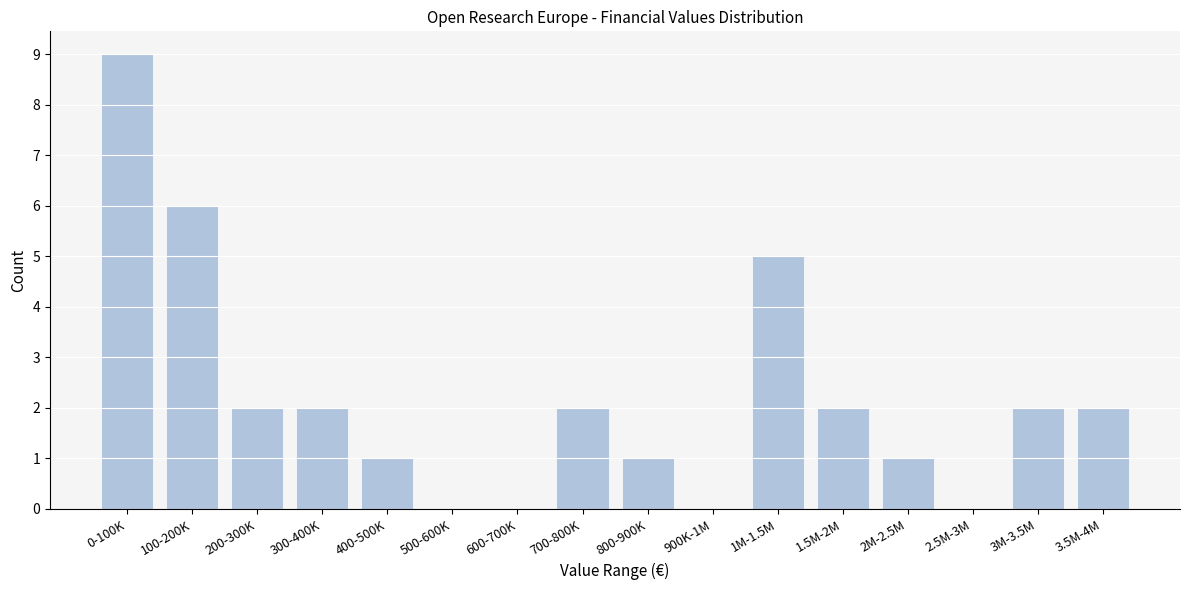

Reading right to left, what are all the values shown in this chart?

3.5M-4M=2	3M-3.5M=2	2.5M-3M=0	2M-2.5M=1	1.5M-2M=2	1M-1.5M=5	900K-1M=0	800-900K=1	700-800K=2	600-700K=0	500-600K=0	400-500K=1	300-400K=2	200-300K=2	100-200K=6	0-100K=9